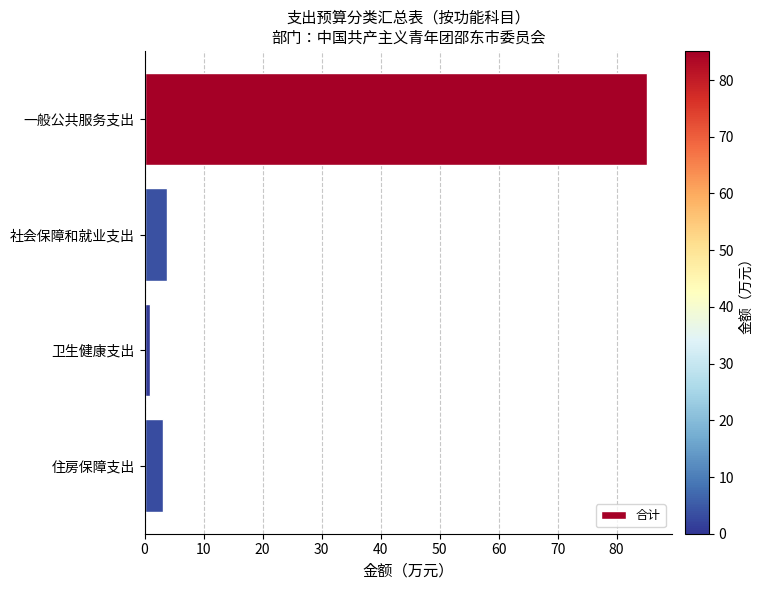

What is the difference between the maximum and minimum values?

84.3